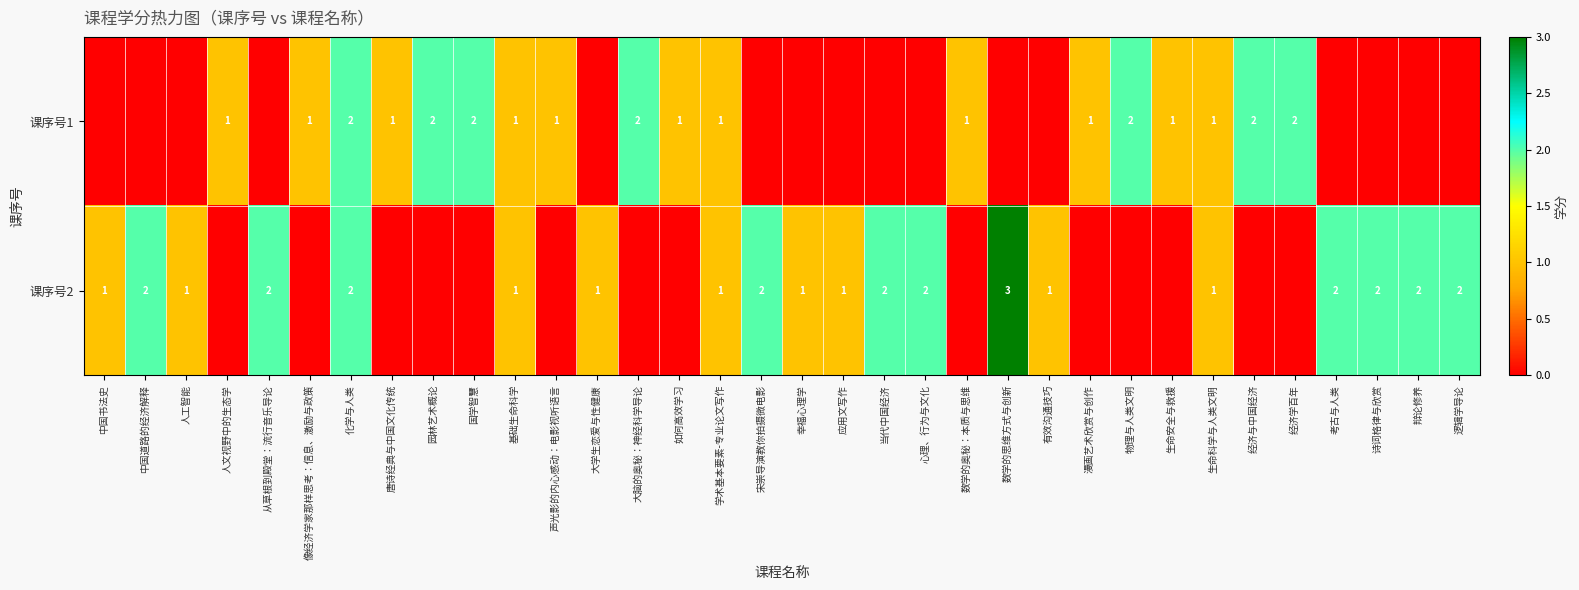

The value of row_1 at 声光影的内心感动：电影视听语言 is 0. True or false?

True